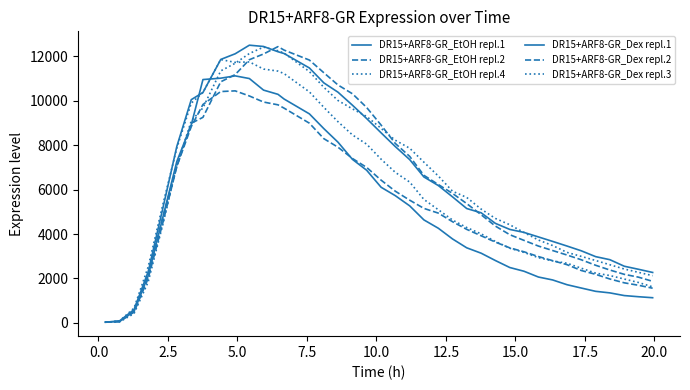

Count the number of data series in this chart.

6